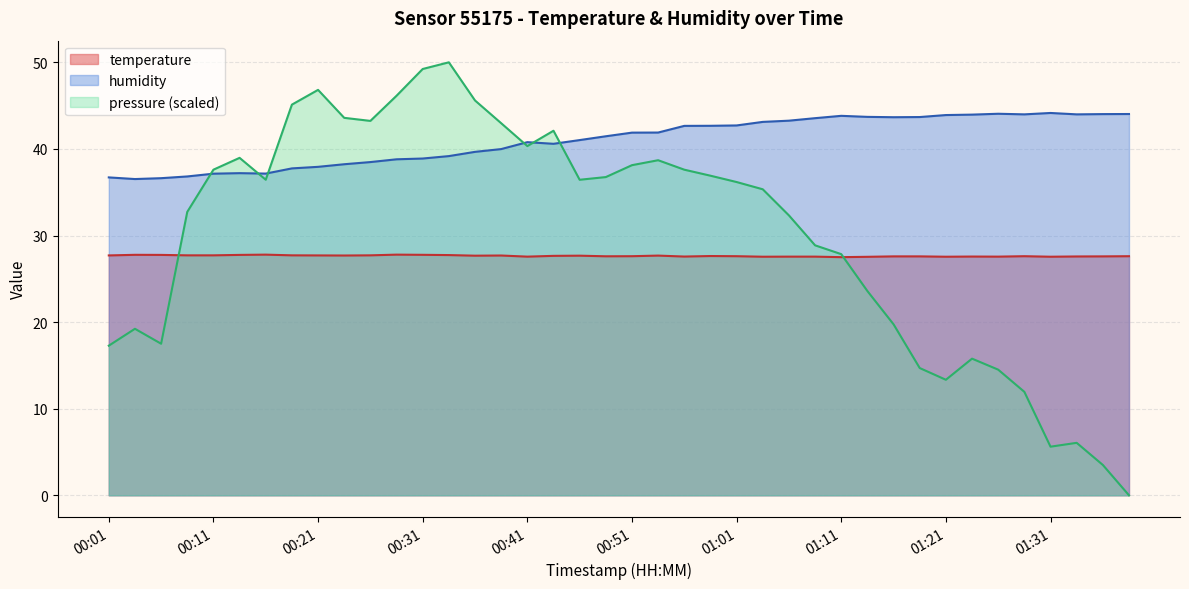

Does the chart display data point markers on the line(s)?

No